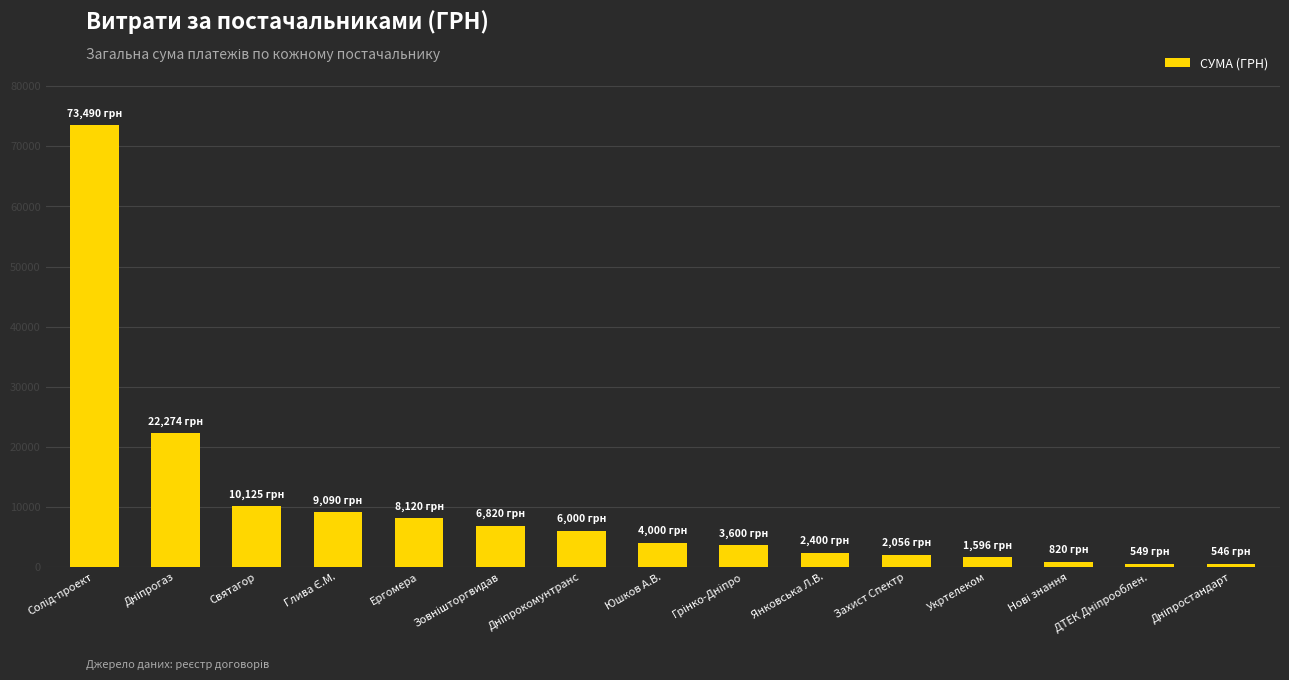

Read the value at Янковська Л.В..

2400.0